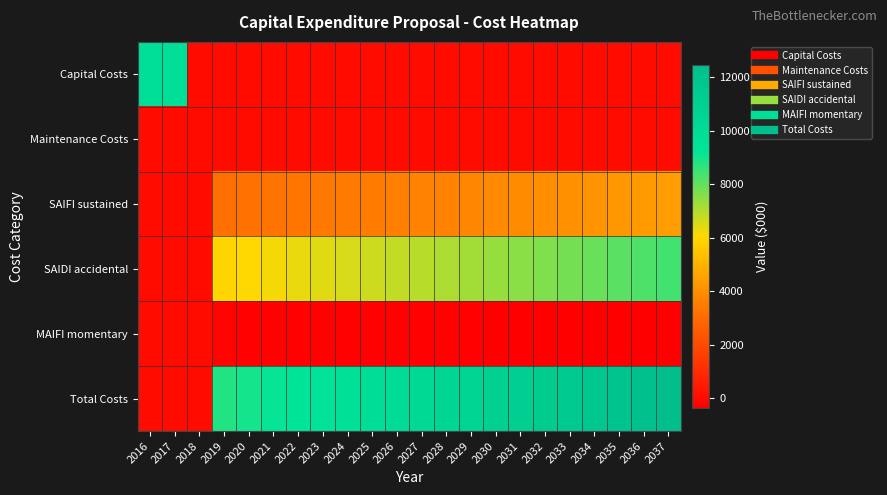

Reading left to right, list all the values displayed in this chart.

Capital Costs: 2016=9733.2	2017=9733.2	2018=0.0	2019=0.0	2020=0.0	2021=0.0	2022=0.0	2023=0.0	2024=0.0	2025=0.0	2026=0.0	2027=0.0	2028=0.0	2029=0.0	2030=0.0	2031=0.0	2032=0.0	2033=0.0	2034=0.0	2035=0.0	2036=0.0	2037=0.0
Maintenance Costs: 2016=0.0	2017=0.0	2018=0.0	2019=0.0	2020=0.0	2021=0.0	2022=0.0	2023=0.0	2024=0.0	2025=0.0	2026=0.0	2027=0.0	2028=0.0	2029=0.0	2030=0.0	2031=0.0	2032=0.0	2033=0.0	2034=0.0	2035=0.0	2036=0.0	2037=0.0
SAIFI sustained: 2016=0.0	2017=0.0	2018=0.0	2019=3109.6	2020=3169.9	2021=3231.4	2022=3294.1	2023=3358.0	2024=3423.2	2025=3489.6	2026=3557.3	2027=3626.3	2028=3696.6	2029=3768.3	2030=3841.4	2031=3916.0	2032=3991.9	2033=4069.4	2034=4148.3	2035=4228.8	2036=4310.8	2037=4394.5
SAIDI accidental: 2016=0.0	2017=0.0	2018=0.0	2019=5958.9	2020=6074.5	2021=6192.4	2022=6312.5	2023=6435.0	2024=6559.8	2025=6687.1	2026=6816.8	2027=6949.1	2028=7083.9	2029=7221.3	2030=7361.4	2031=7504.2	2032=7649.8	2033=7798.2	2034=7949.5	2035=8103.7	2036=8260.9	2037=8421.2
MAIFI momentary: 2016=0.0	2017=0.0	2018=0.0	2019=-252.9	2020=-257.8	2021=-262.8	2022=-267.9	2023=-273.1	2024=-278.4	2025=-283.8	2026=-289.3	2027=-295.0	2028=-300.7	2029=-306.5	2030=-312.5	2031=-318.5	2032=-324.7	2033=-331.0	2034=-337.4	2035=-344.0	2036=-350.6	2037=-357.4
Total Costs: 2016=0.0	2017=0.0	2018=0.0	2019=8815.6	2020=8986.6	2021=9161.0	2022=9338.7	2023=9519.9	2024=9704.5	2025=9892.8	2026=10084.7	2027=10280.4	2028=10479.8	2029=10683.1	2030=10890.4	2031=11101.6	2032=11317.0	2033=11536.6	2034=11760.4	2035=11988.5	2036=12221.1	2037=12458.2